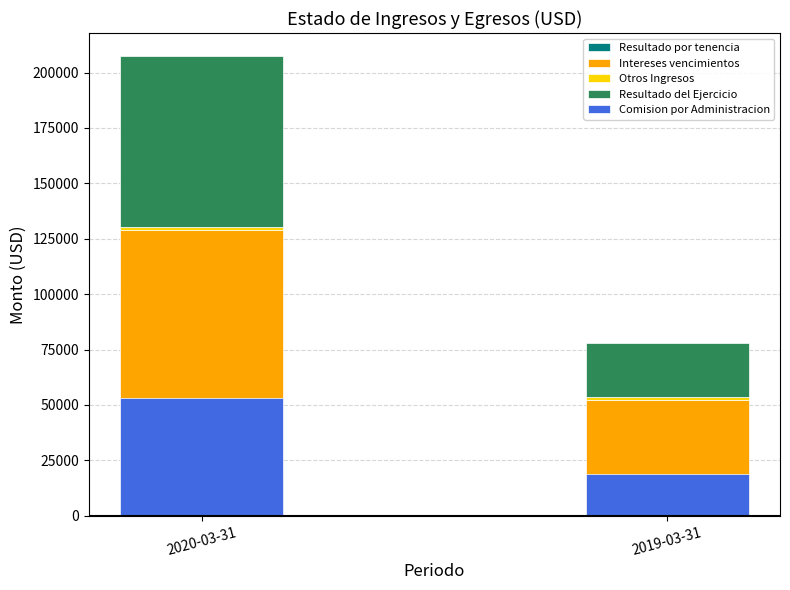

Where does the Otros Ingresos series first go above 1568?

2020-03-31